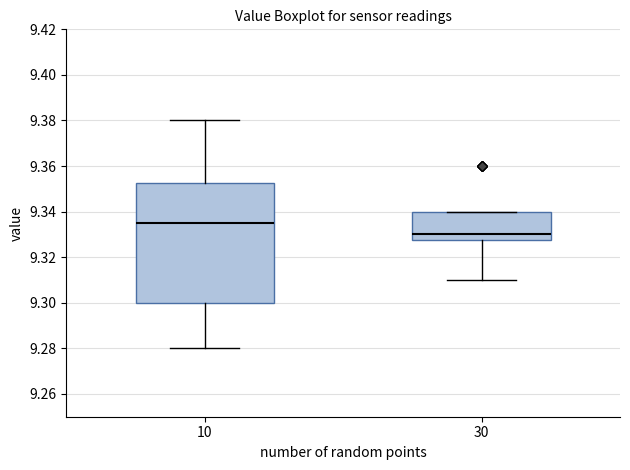

Which box is the tallest, from its lower edge to its upper edge?

10